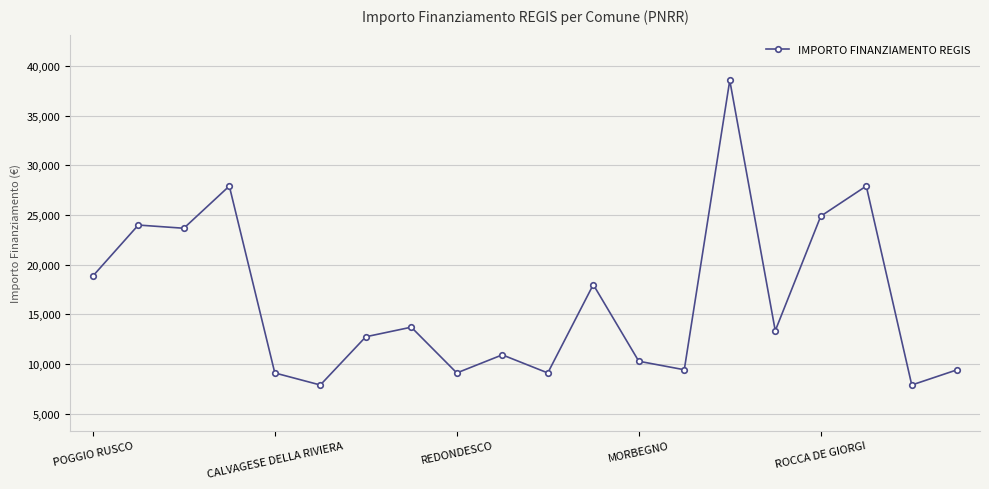

Does the chart have visible grid lines?

Yes